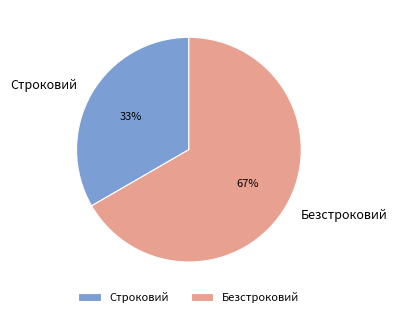

Count the number of slices in the pie.

2